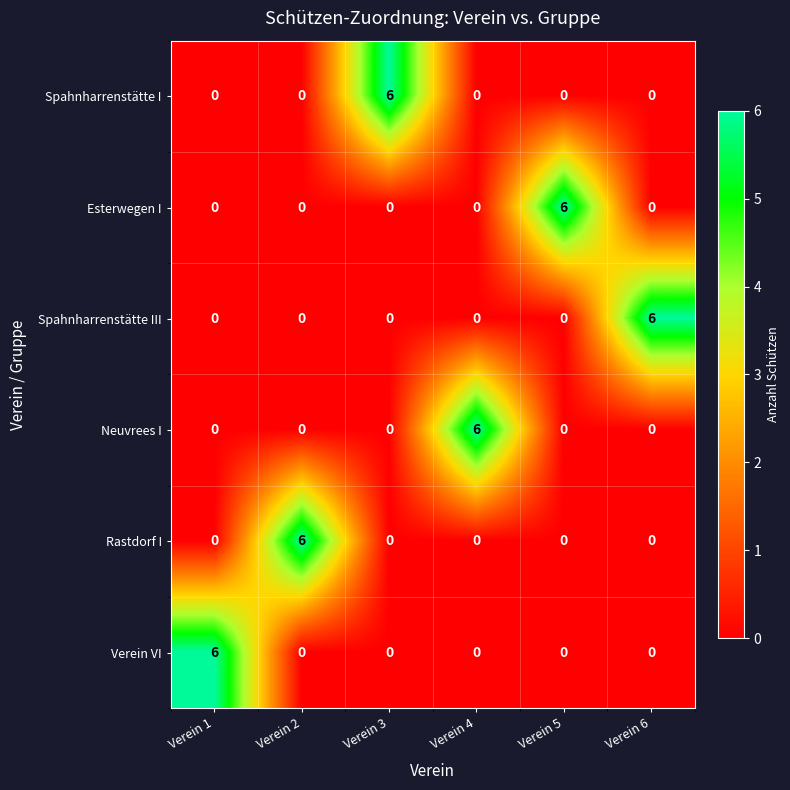

True or false: Neuvrees I has a value of 10 at Verein 4.

False